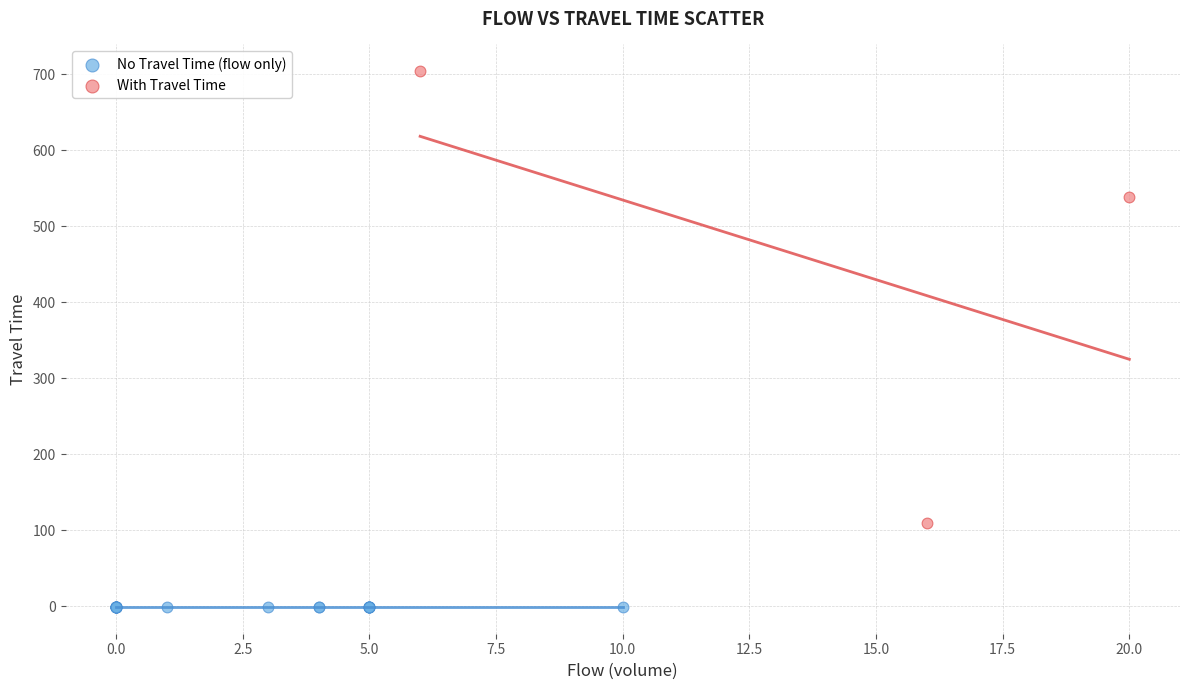

What are all the series names shown in the legend?

No Travel Time (flow only), With Travel Time